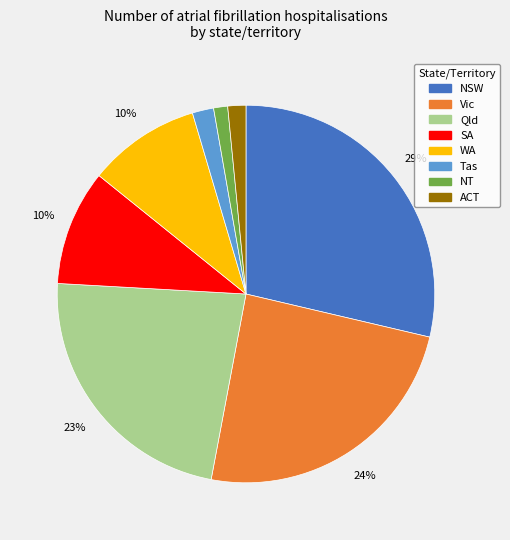

Combined, do NT and NSW account for over 50%?

No